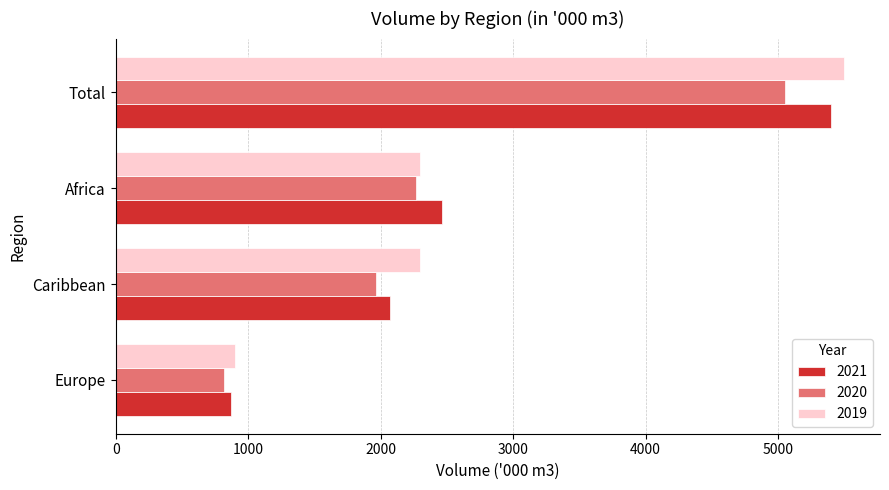

What is the sum of all 2020 values?

10097